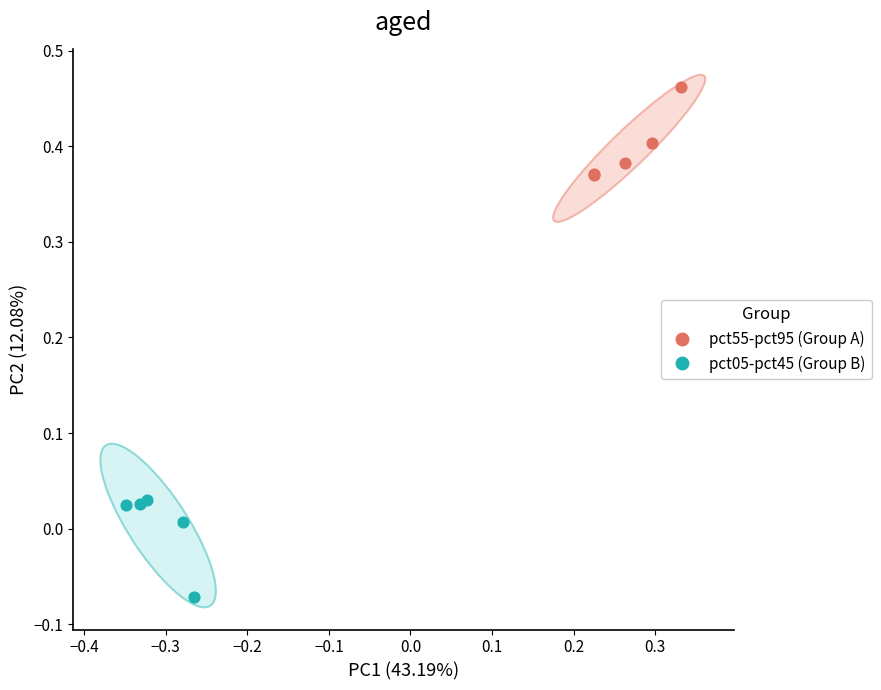

Which series reaches the maximum Y coordinate?

pct55-pct95 (Group A)